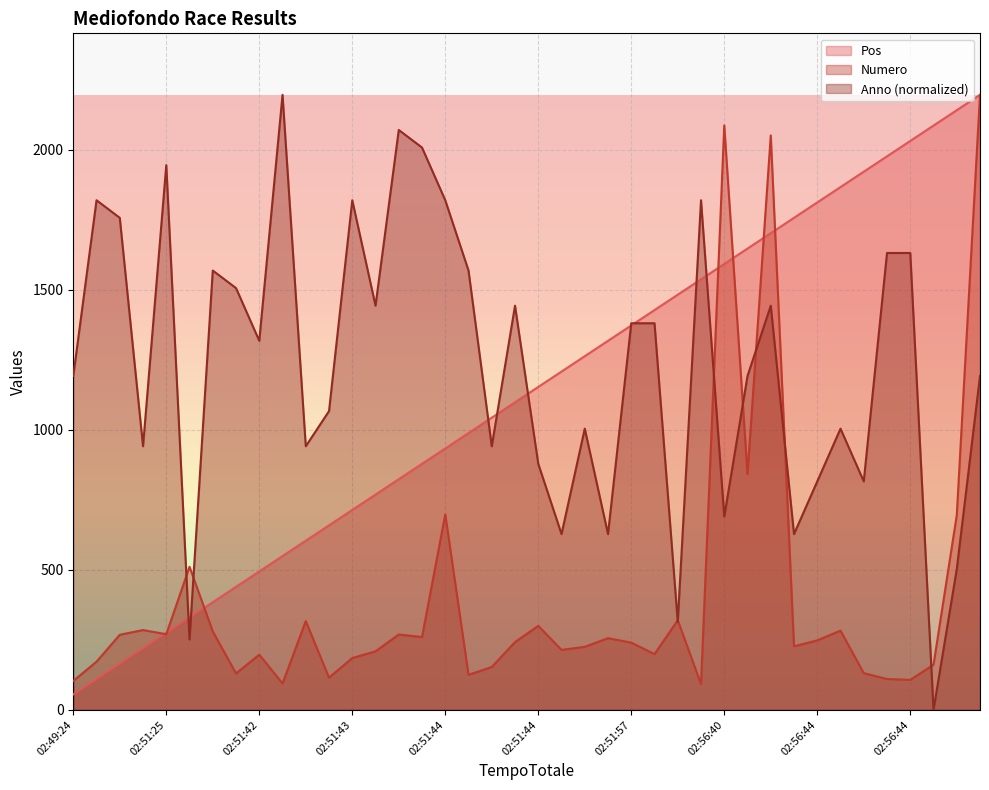

What is the difference between the maximum and second lowest values in the Anno series?

1945.9